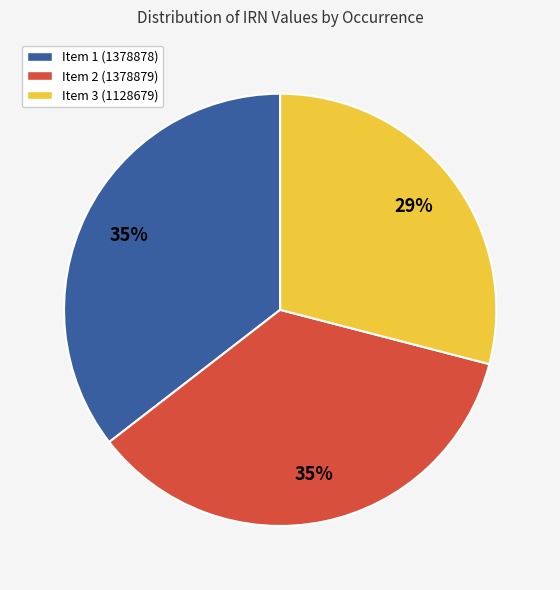

How many slices are in this pie chart?

3